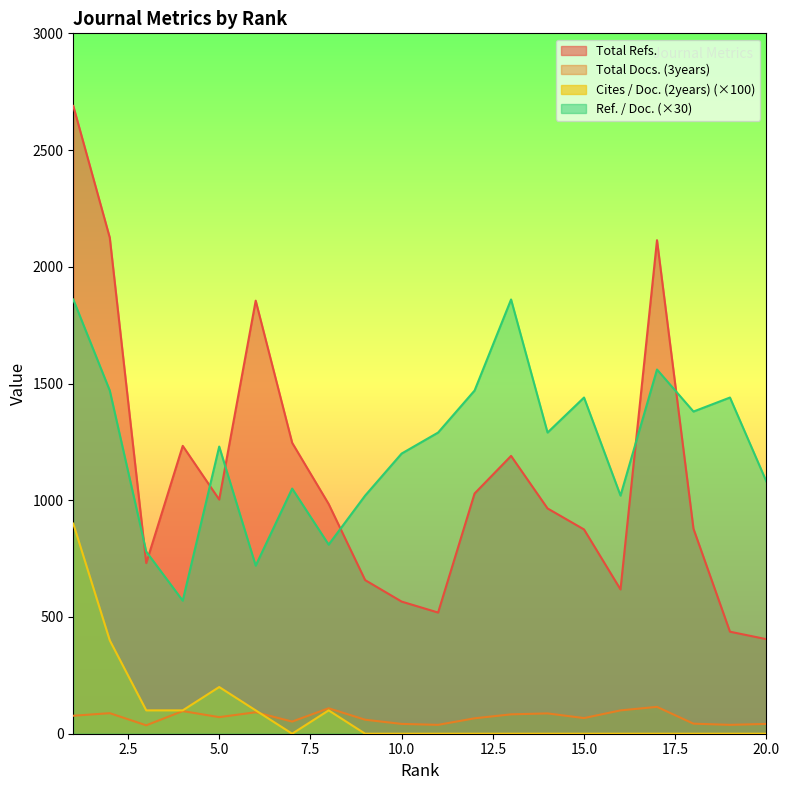

Read the Total Docs. (3years) value at 12, to the nearest 10.

70